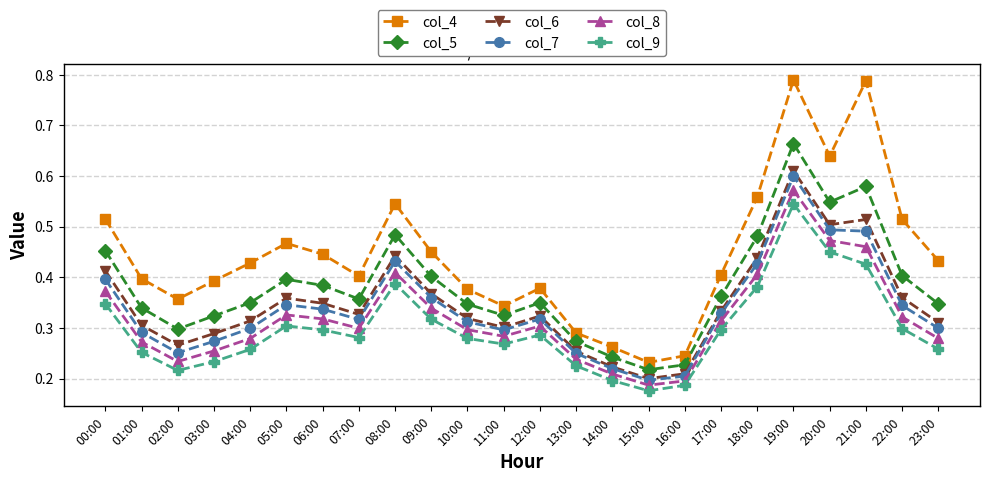

How many distinct data groups are displayed?

6